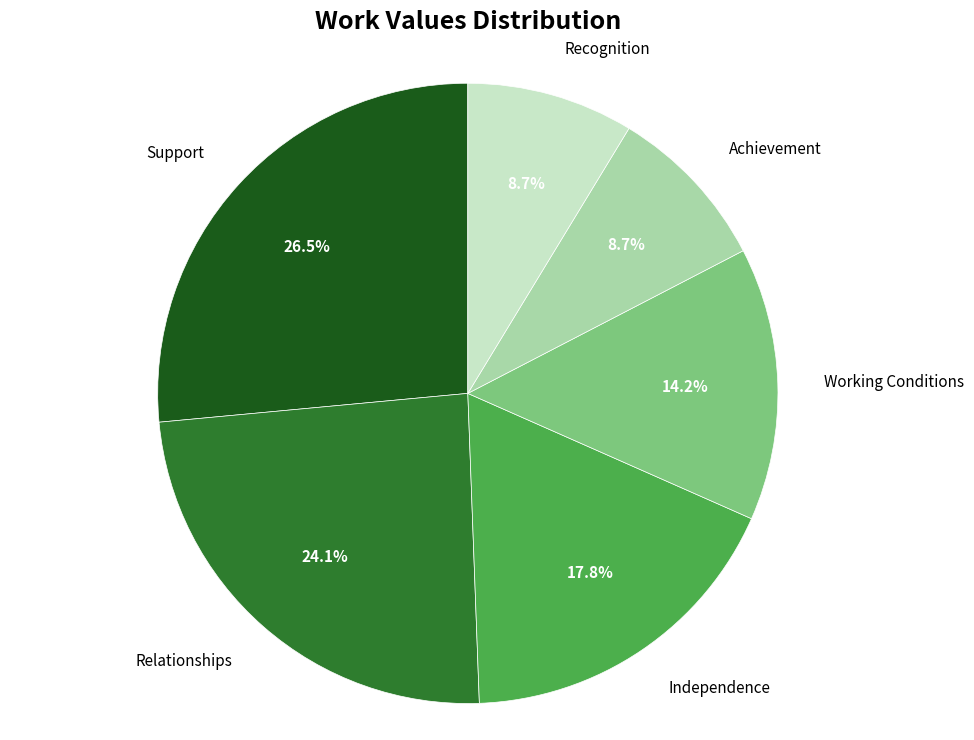

Is there any slice that represents more than half of the pie?

No